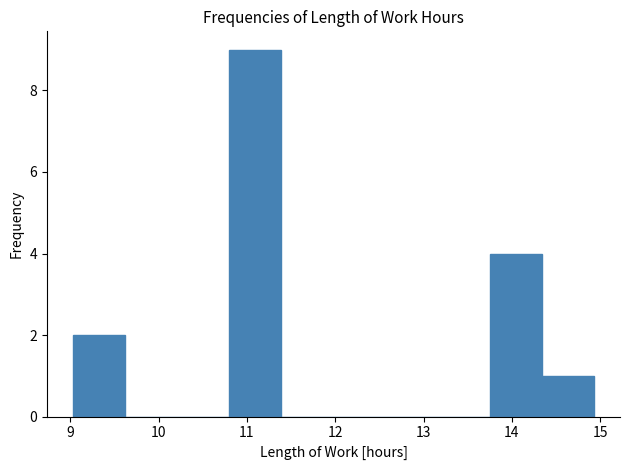

What is the height of the bar covering 10.80 to 11.39 on the x-axis? Neither the bar edges nor the heights are printed on the chart, so give them approximately, as read against the axes.

9